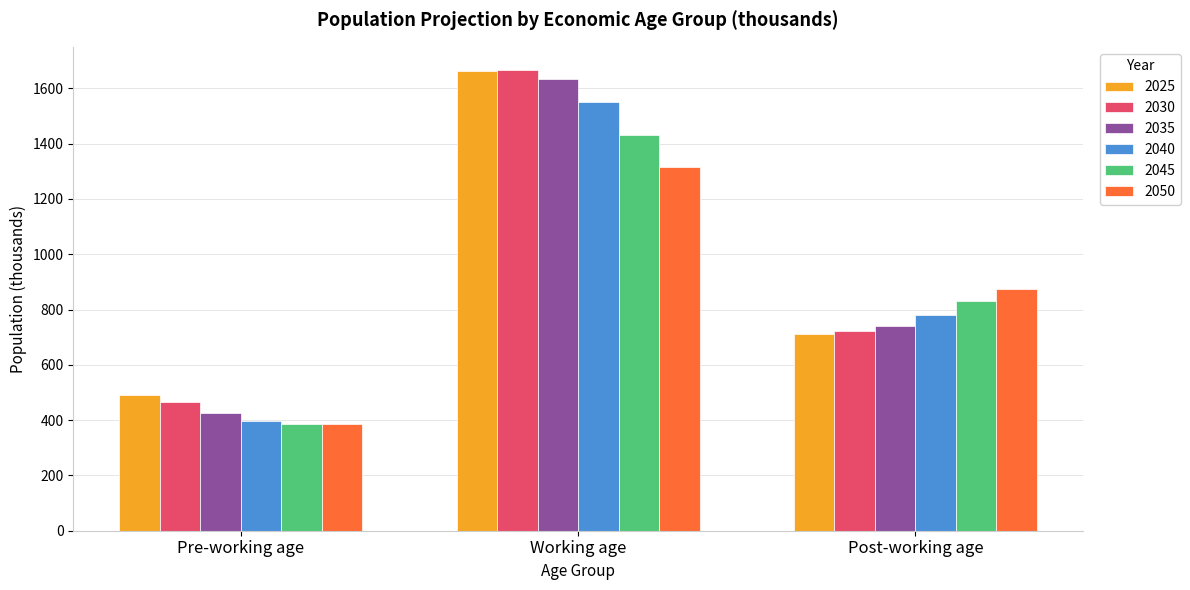

What position from the right is Working age?

2